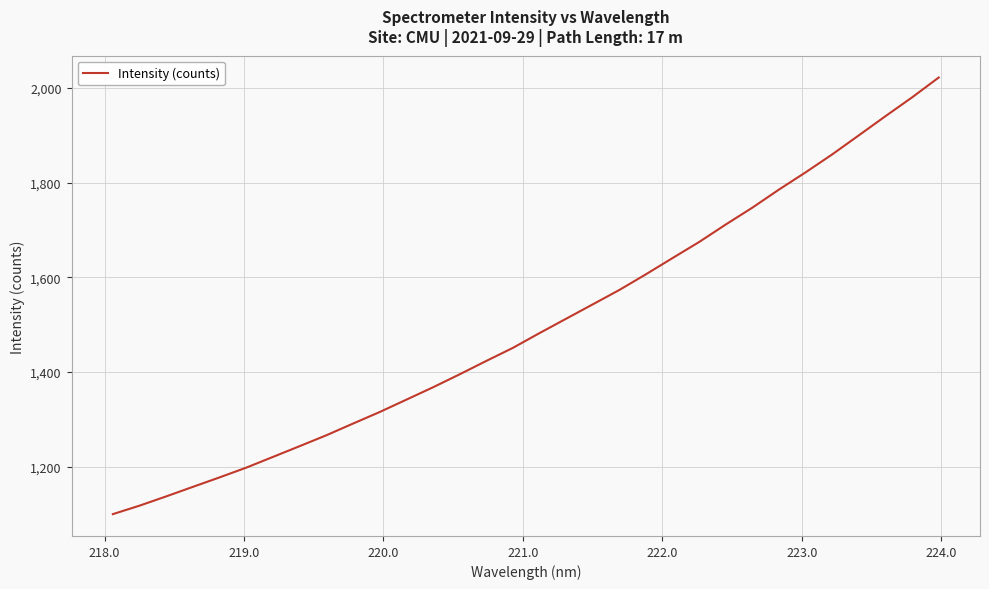

What is the greatest value displayed?

2022.1